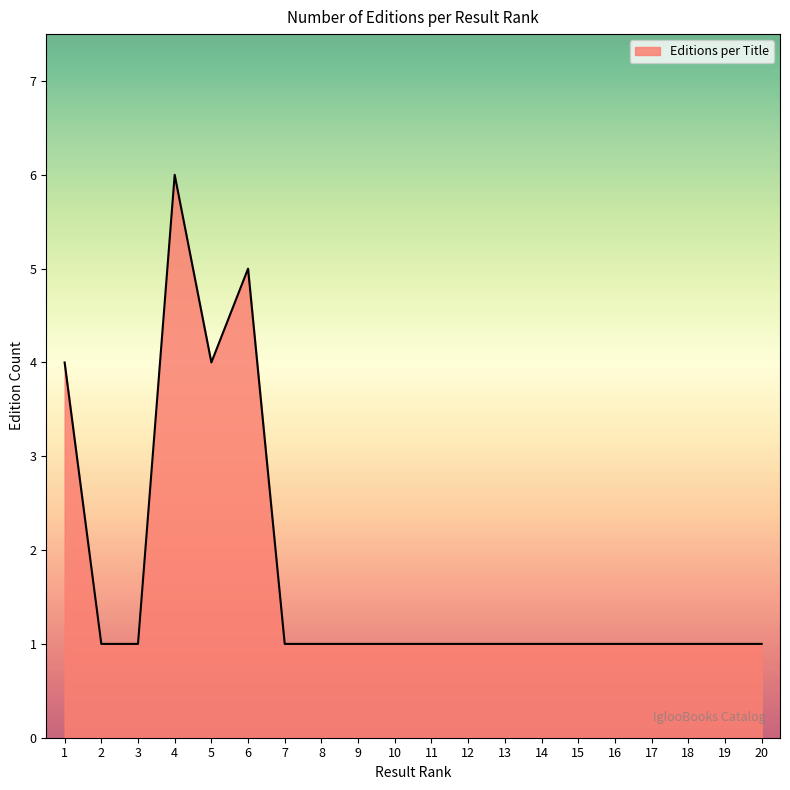

Is it true that the value at 13 is 1?

True